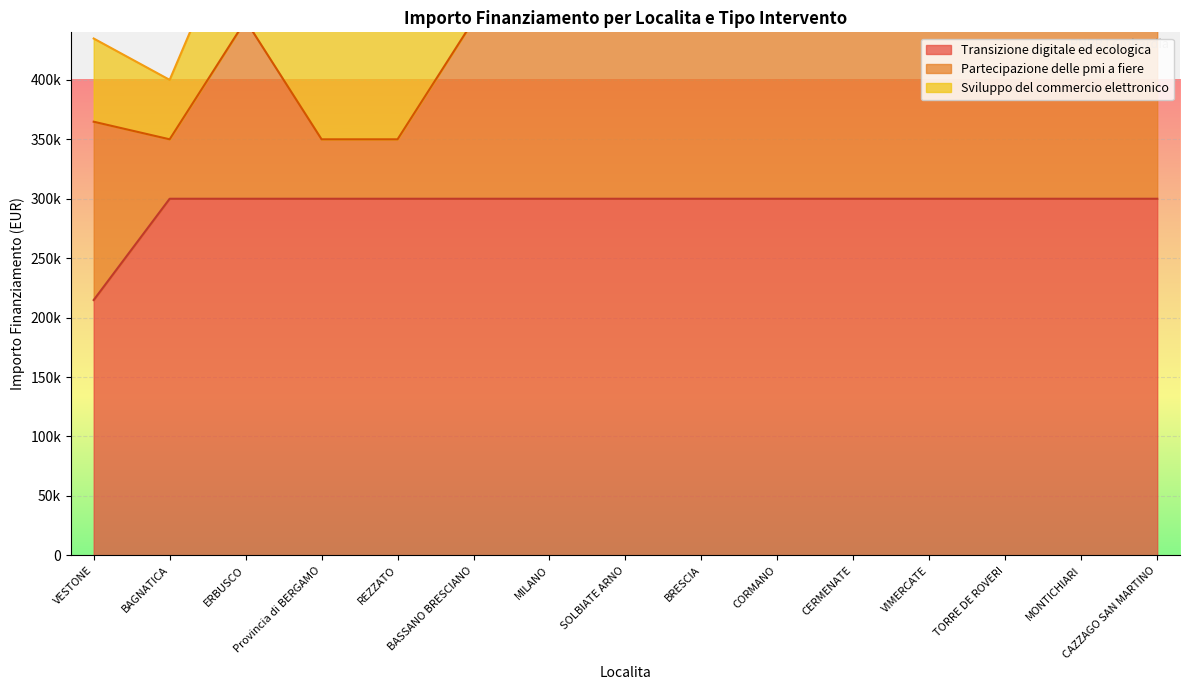

True or false: Transizione digitale ed ecologica has more than 2 interior local peaks.

False